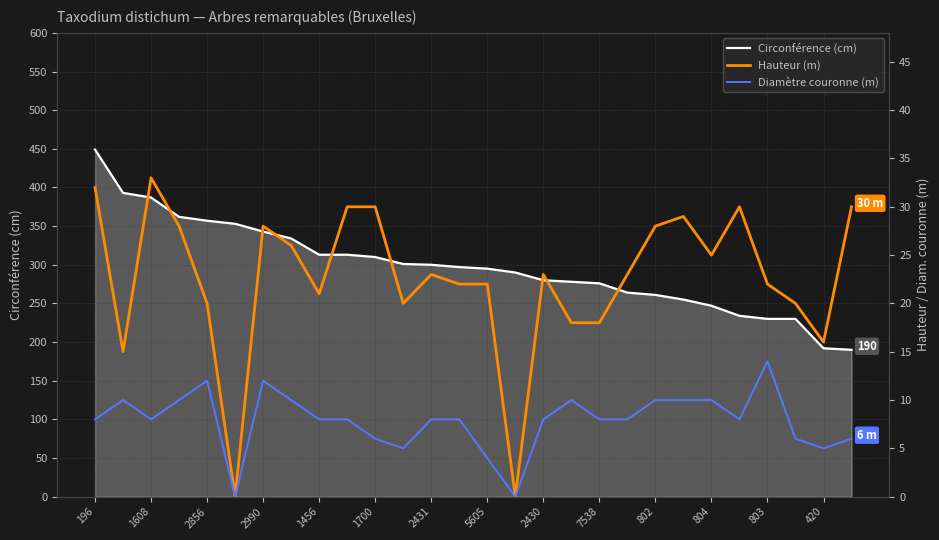

What is the maximum value for Circonférence (cm)?

449